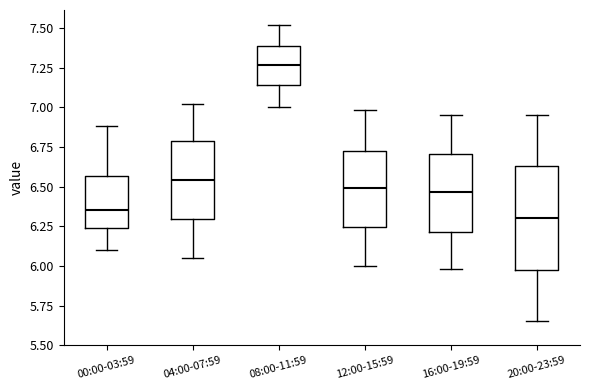

Which box's median line is the highest?

08:00-11:59